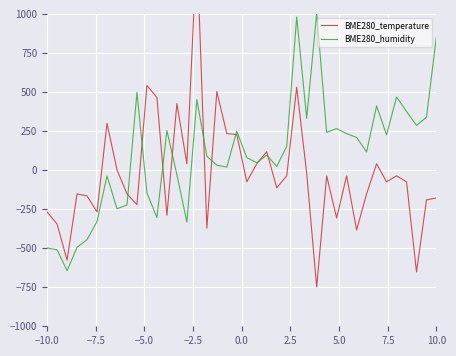

What is the maximum value shown in the chart?

1432.1